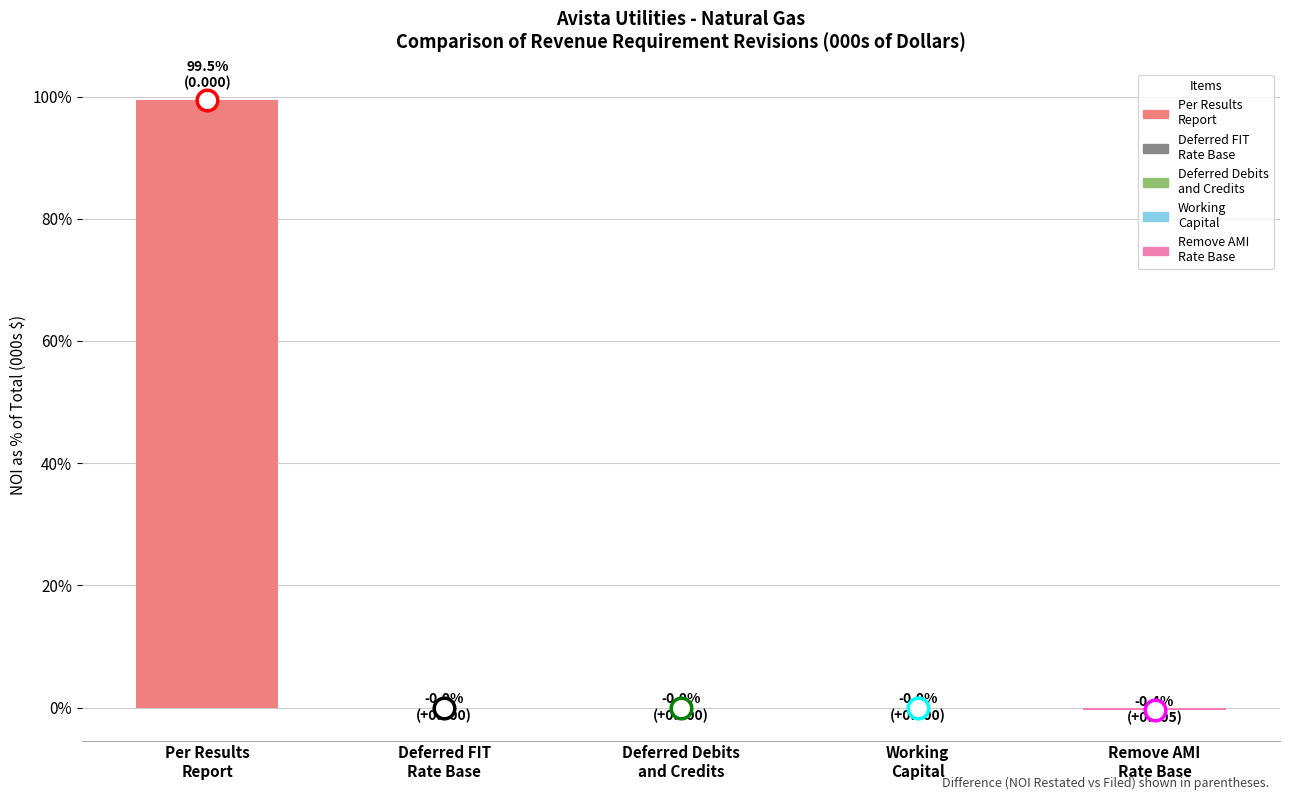

What is the change in value from Per Results
Report to Deferred Debits
and Credits?

-99.6